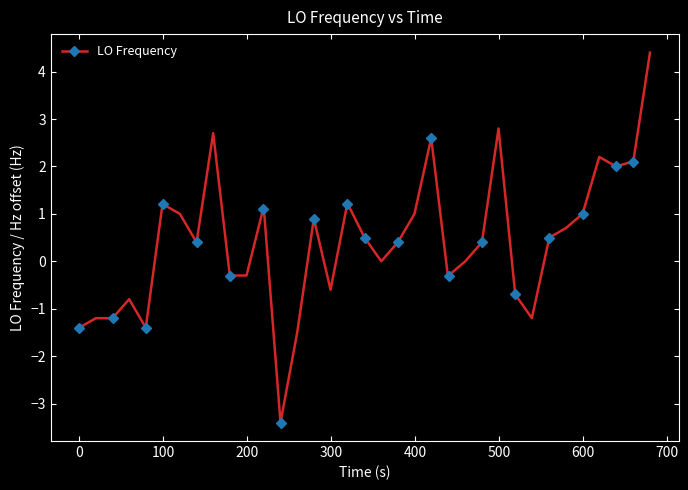

What is the maximum value shown in the chart?

4.4